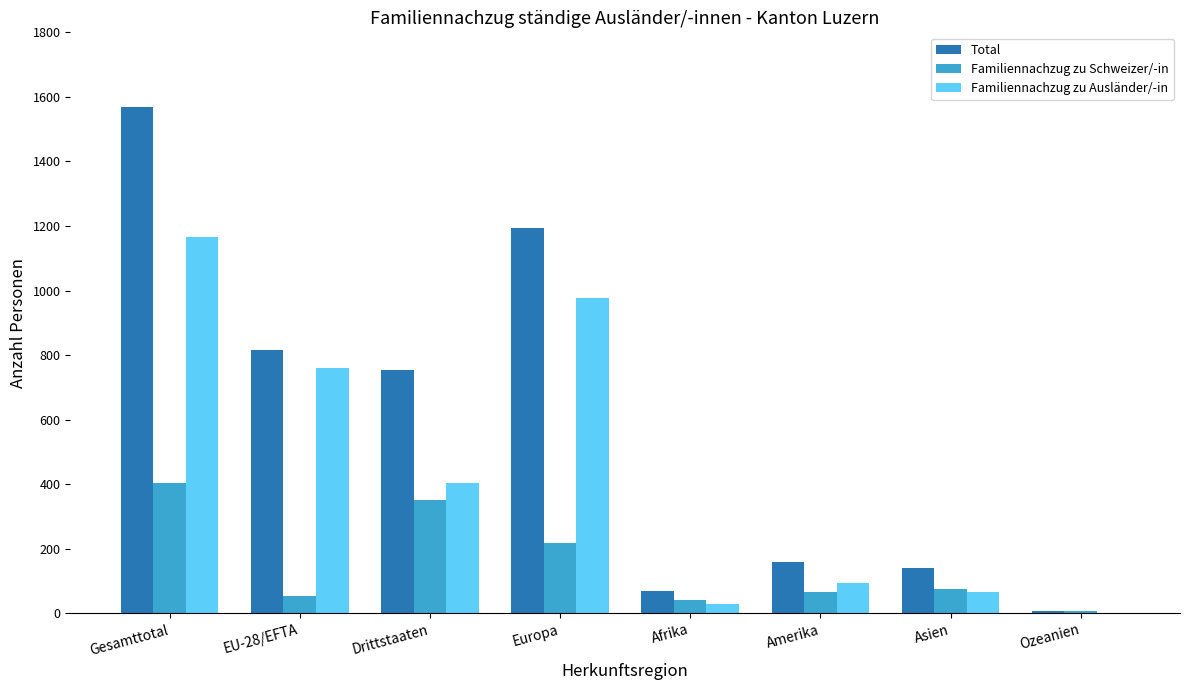

Reading left to right, list all the values displayed in this chart.

Total: Gesamttotal=1570	EU-28/EFTA=816	Drittstaaten=754	Europa=1195	Afrika=69	Amerika=158	Asien=140	Ozeanien=7
Familiennachzug zu Schweizer/-in: Gesamttotal=405	EU-28/EFTA=55	Drittstaaten=350	Europa=217	Afrika=41	Amerika=65	Asien=74	Ozeanien=7
Familiennachzug zu Ausländer/-in: Gesamttotal=1165	EU-28/EFTA=761	Drittstaaten=404	Europa=978	Afrika=28	Amerika=93	Asien=66	Ozeanien=0